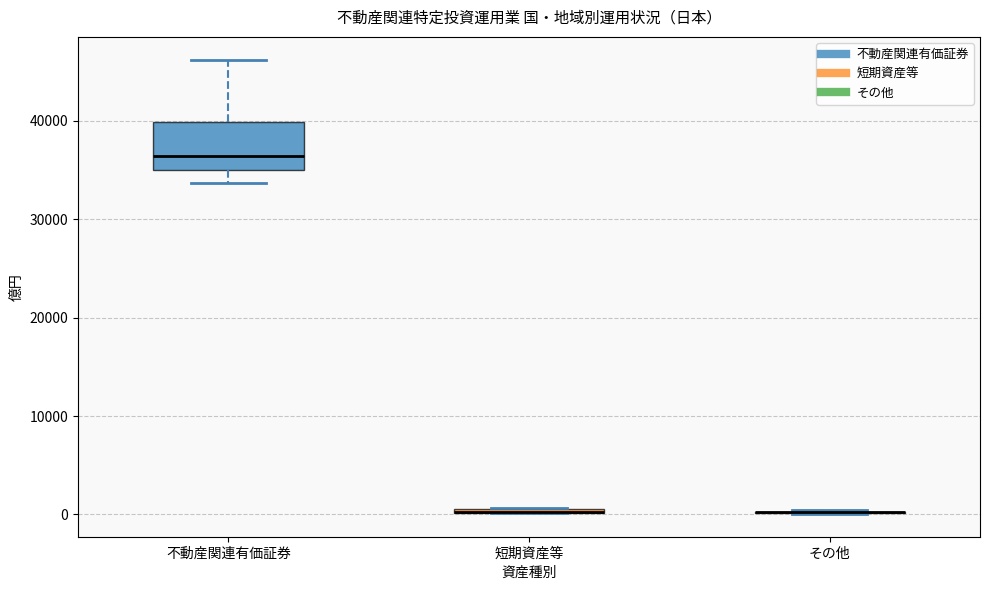

Comparing the boxes themselves (not the whiskers), which one is the tallest?

不動産関連有価証券